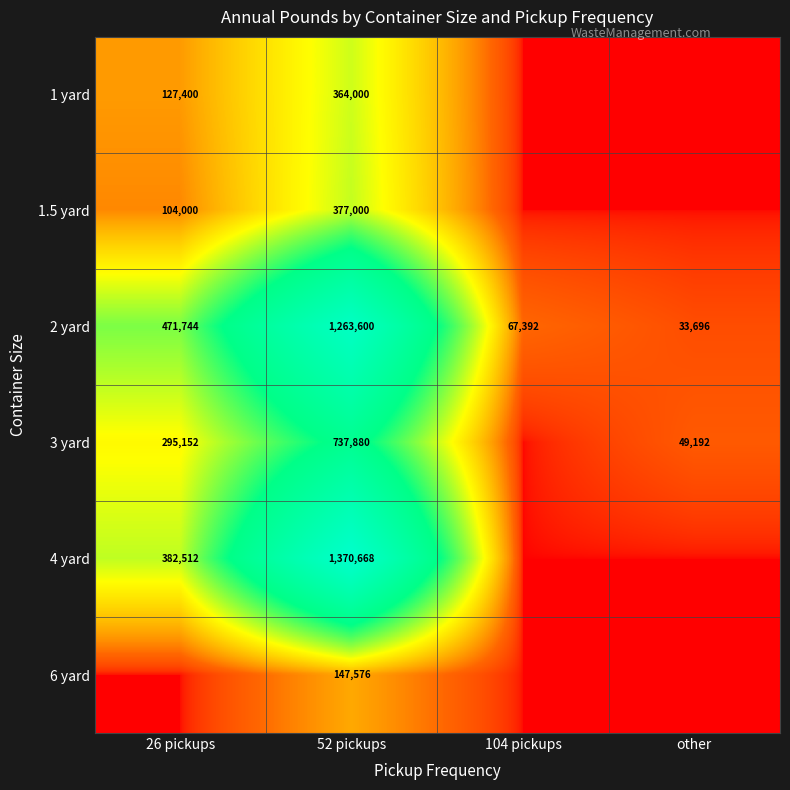

At which category is the sum across all series the highest?

52 pickups